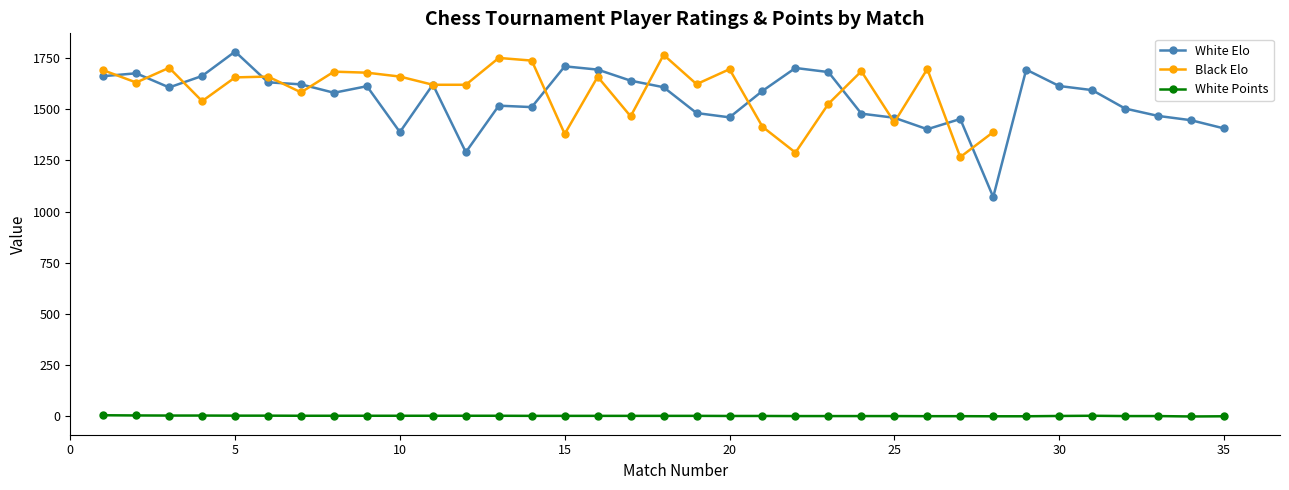

True or false: Black Elo has more than 1 interior local peaks.

True